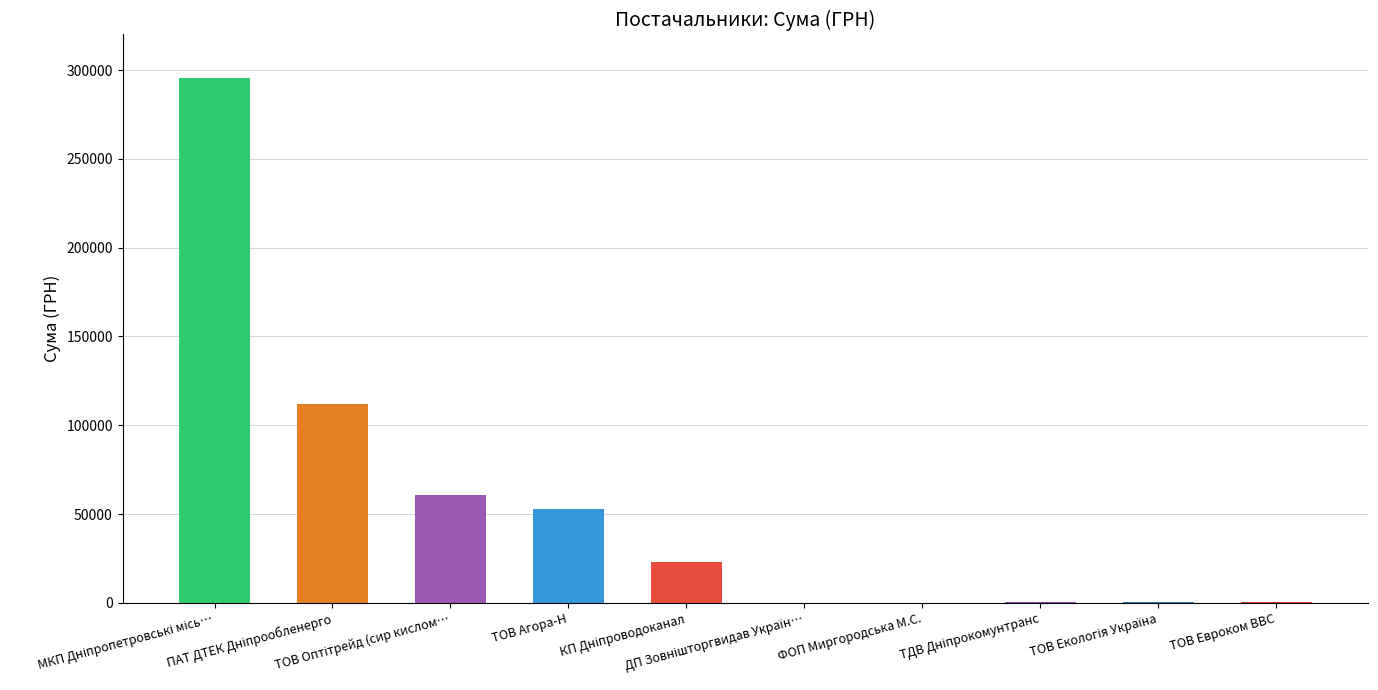

What is the difference between the maximum and second lowest values?

295540.8